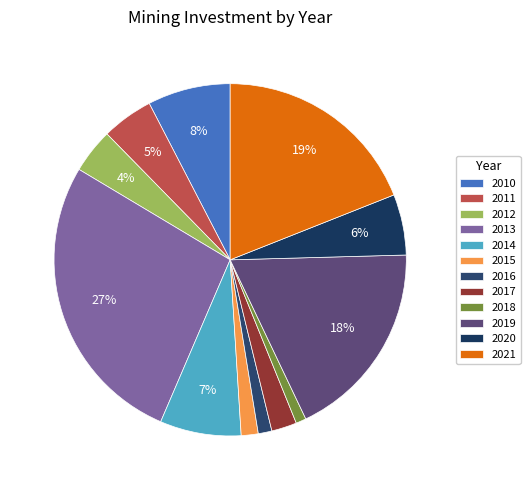

How much of the chart is everything except 2016?

98.7%